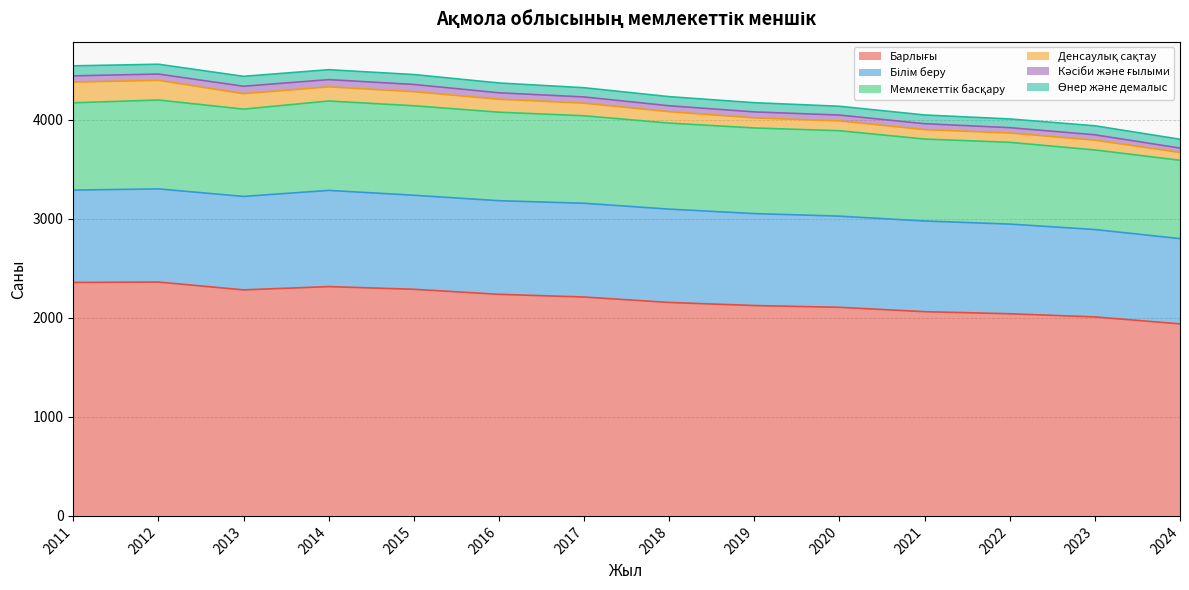

How many values in the Кәсіби және ғылыми series exceed 63?

4